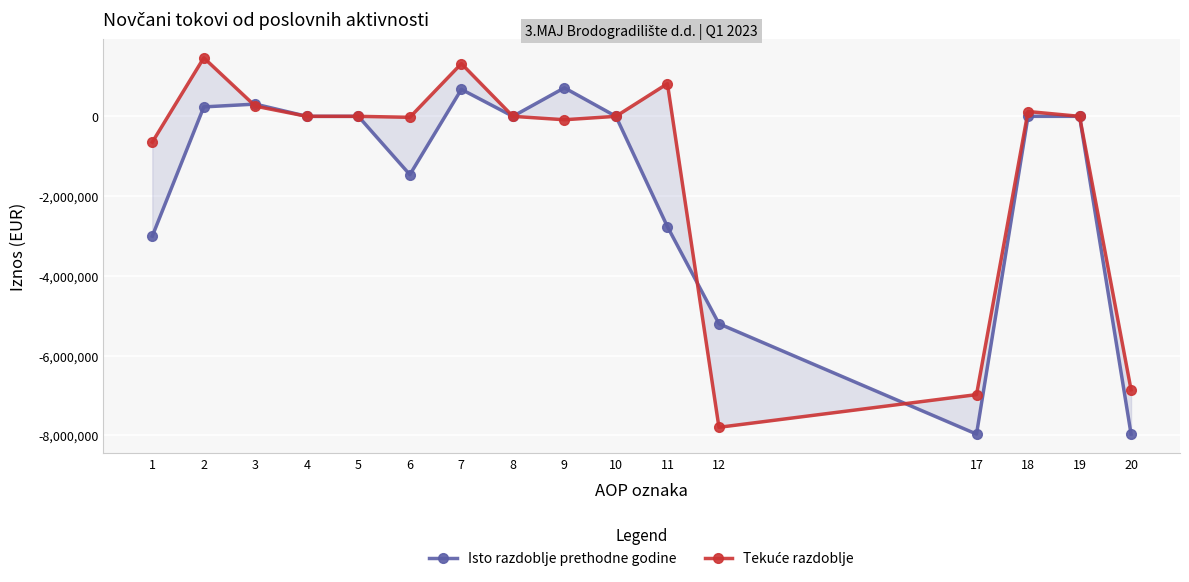

List the series in order of their peak value, lowest first.

Isto razdoblje prethodne godine, Tekuće razdoblje